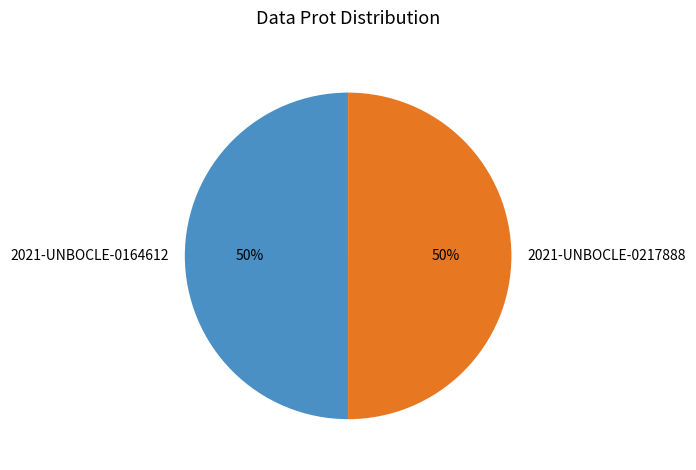

Approximately how many times larger is the value at 2021-UNBOCLE-0164612 compared to 2021-UNBOCLE-0217888?

1.0